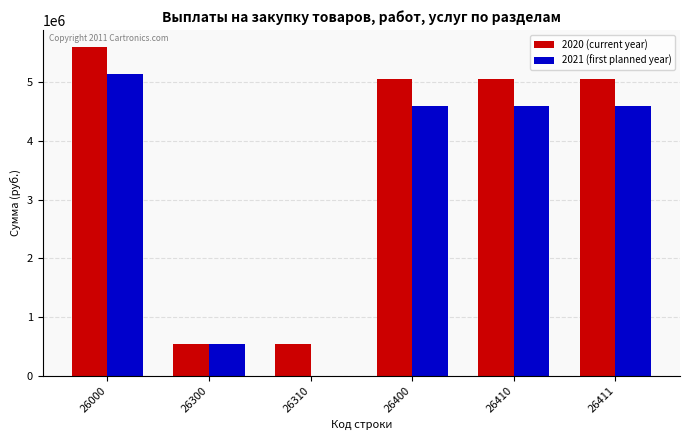

Are the bars grouped side by side (vs. stacked)?

Yes